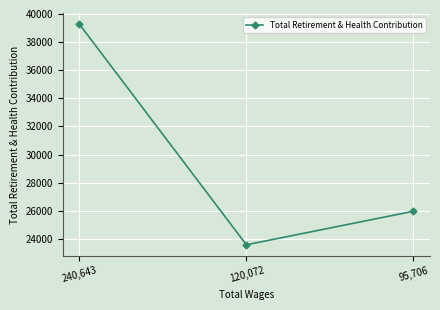

At which category does the chart reach its peak across all series?

240,643